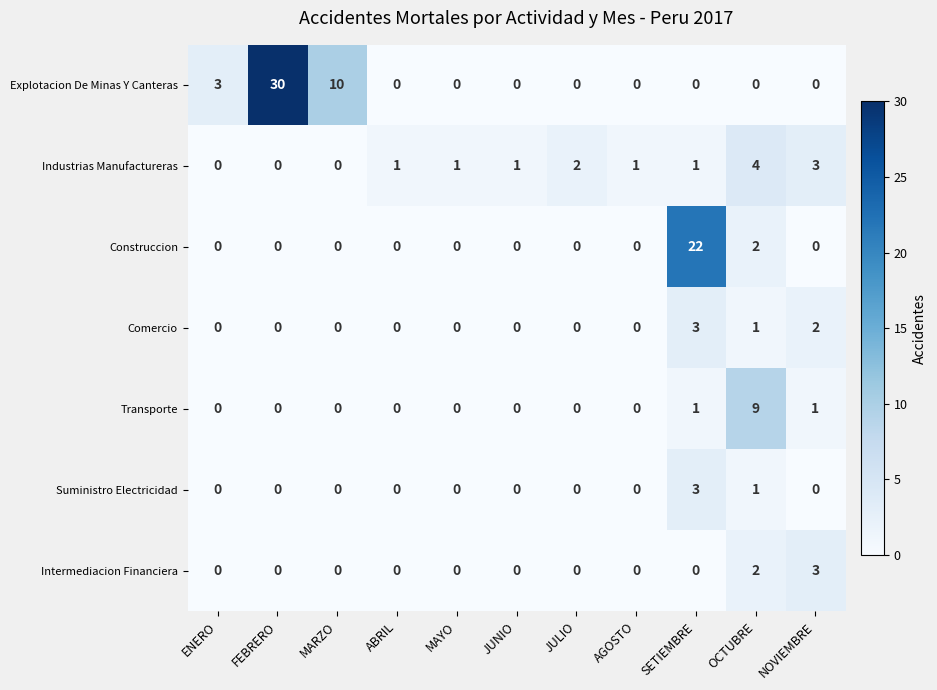

What is the difference between the maximum and minimum values in the Suministro Electricidad series?

3